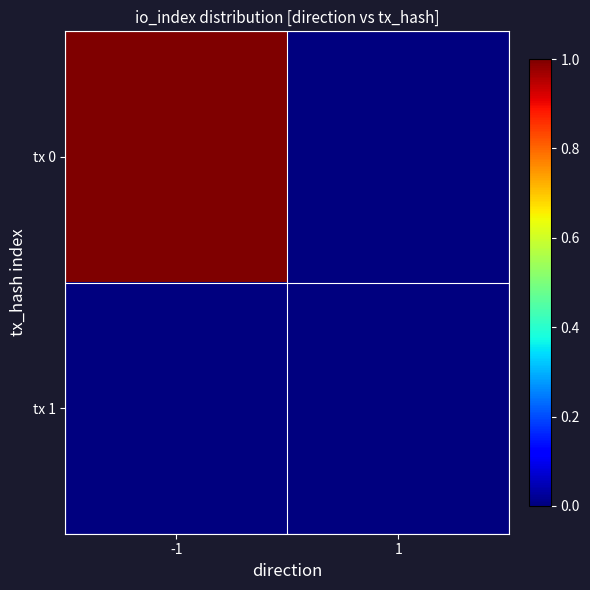

List the series in order of their peak value, highest first.

tx 0, tx 1